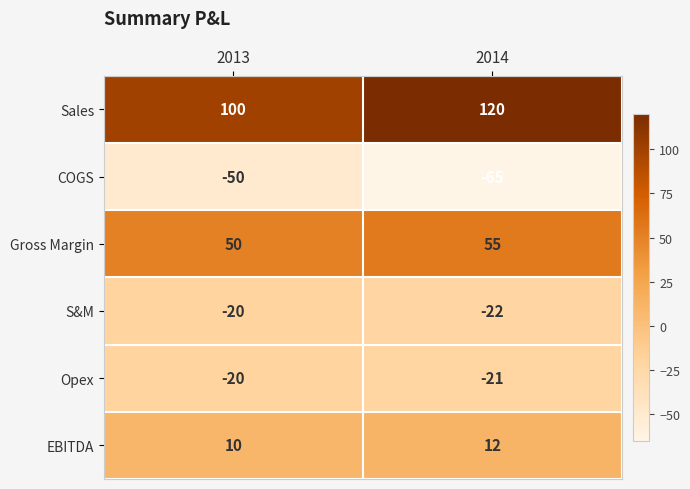

The Gross Margin series shows 72 at 2014. True or false?

False